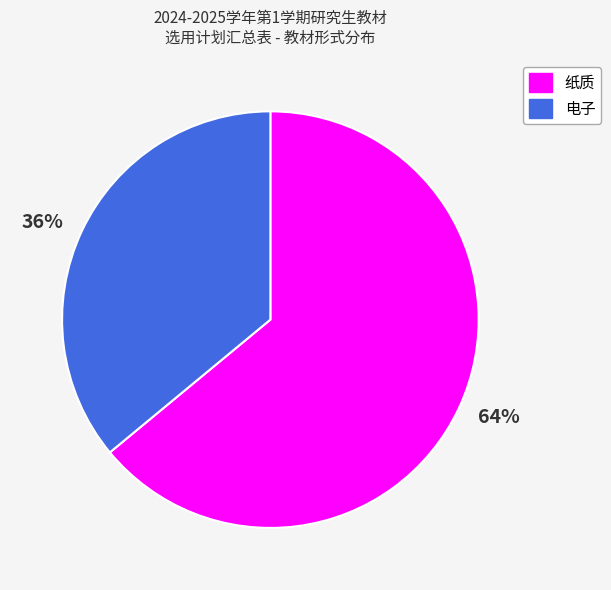

To the nearest percent, what is the difference between the largest and smallest slice percentages?

28%